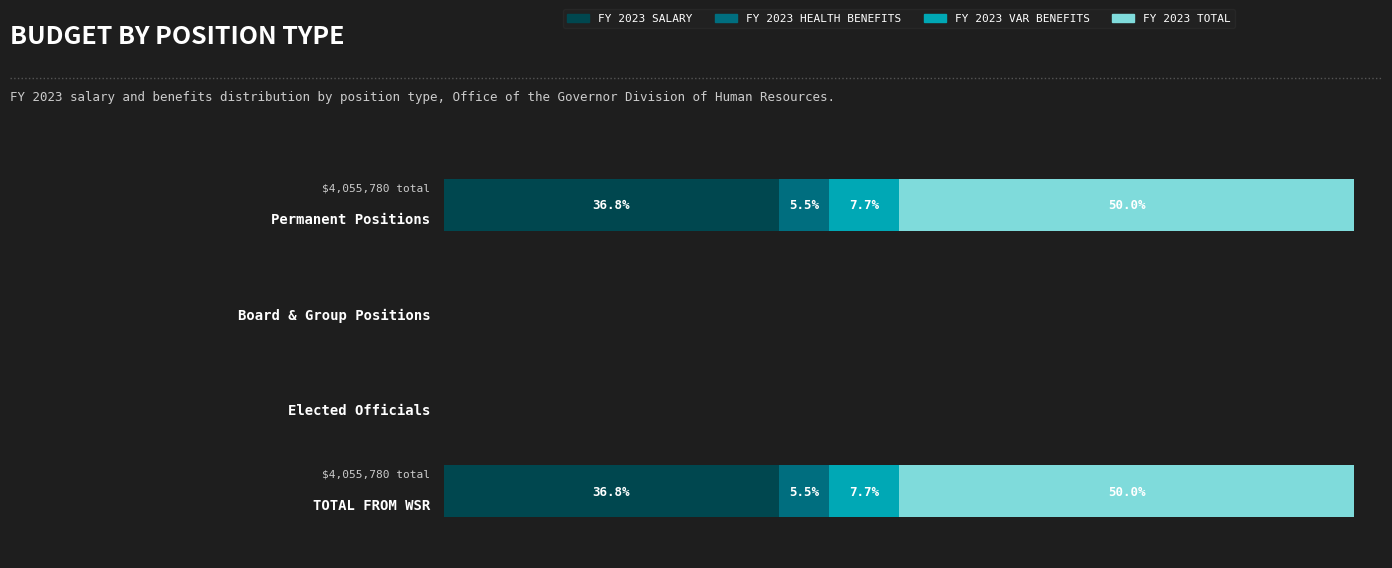

What are all the series names shown in the legend?

FY 2023 SALARY, FY 2023 HEALTH BENEFITS, FY 2023 VAR BENEFITS, FY 2023 TOTAL